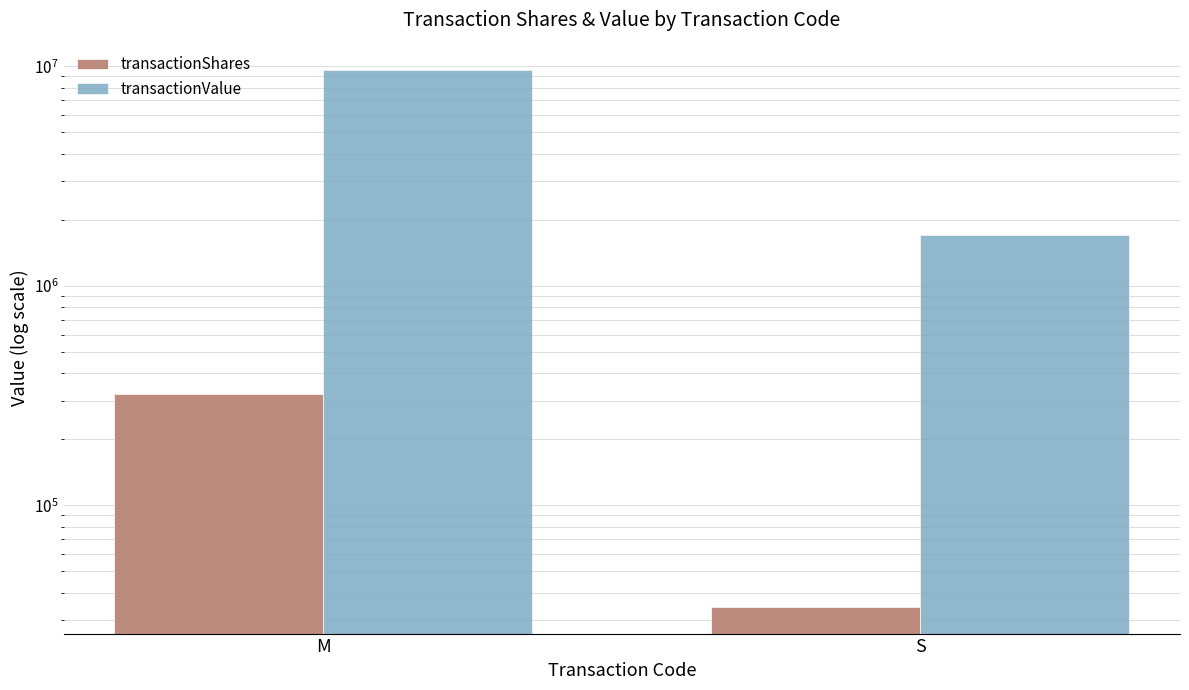

Which category has the highest value in the transactionValue series?

M